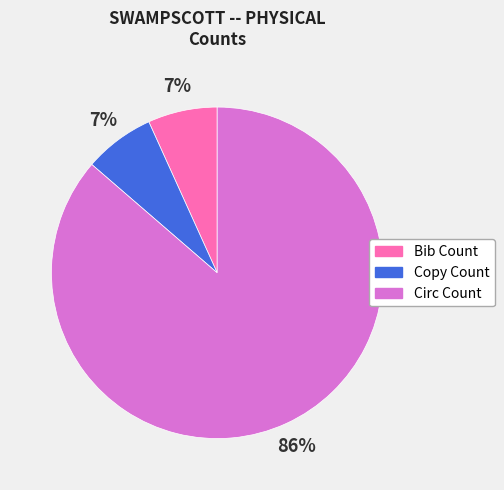

How many slices are in this pie chart?

3